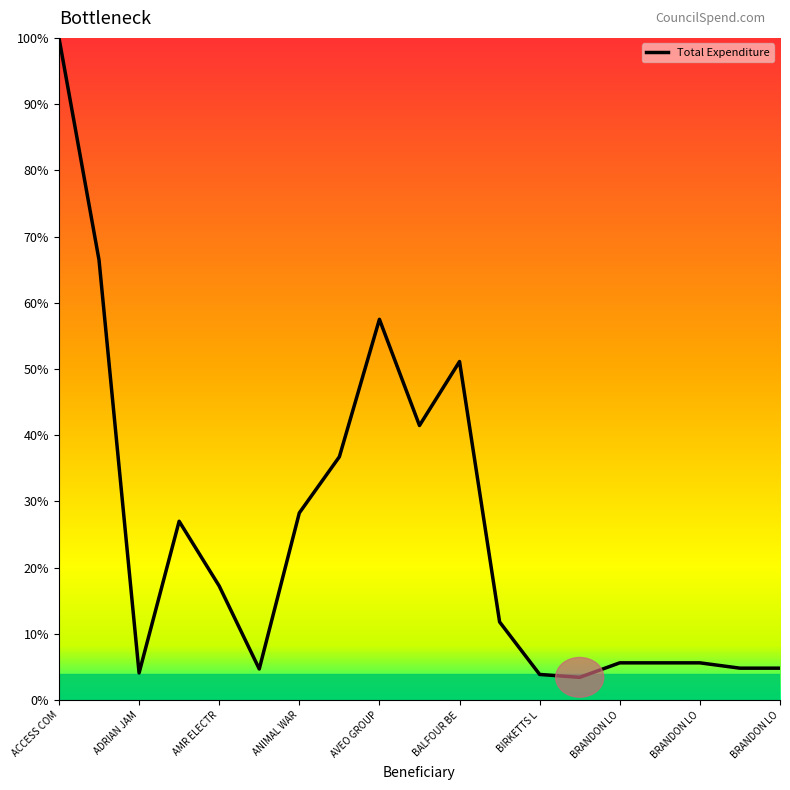

What is the minimum value shown in the chart?

3.4